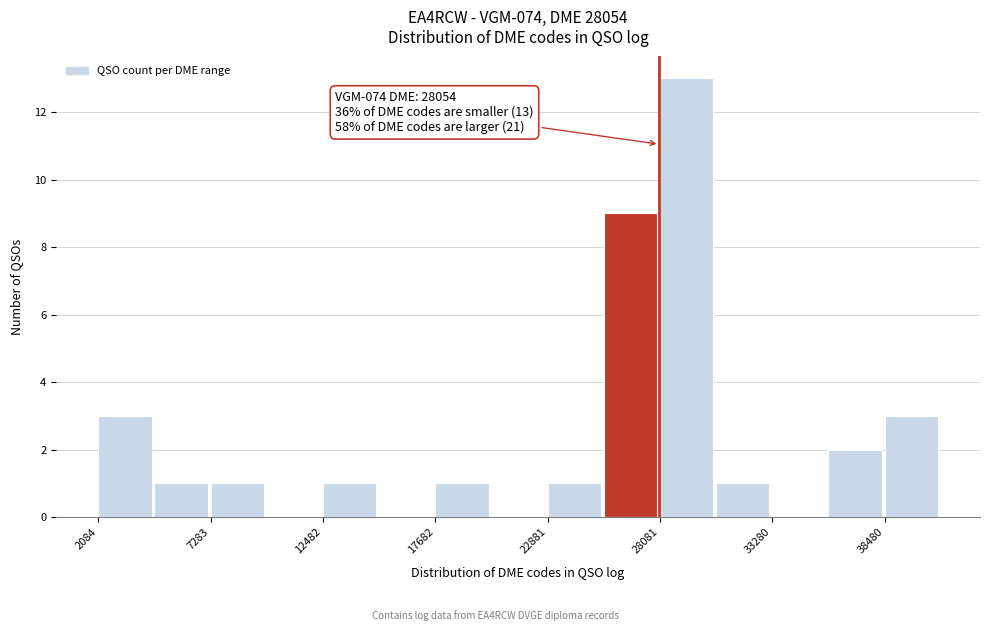

Around what value on the x-axis is the tallest bar? Give the approximate position of its centre, as read against the axis.

29000